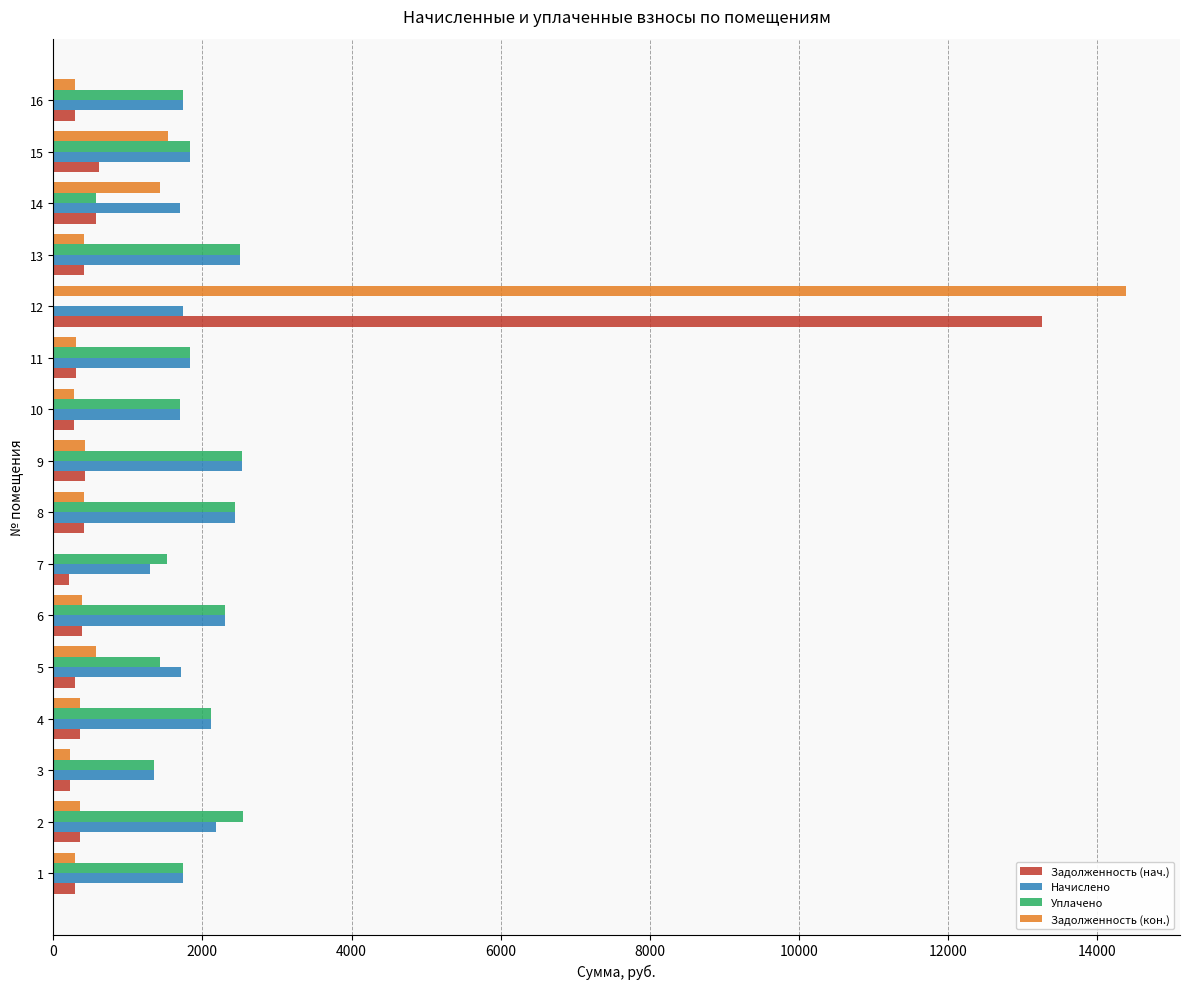

What is the maximum value for Уплачено?

2545.2